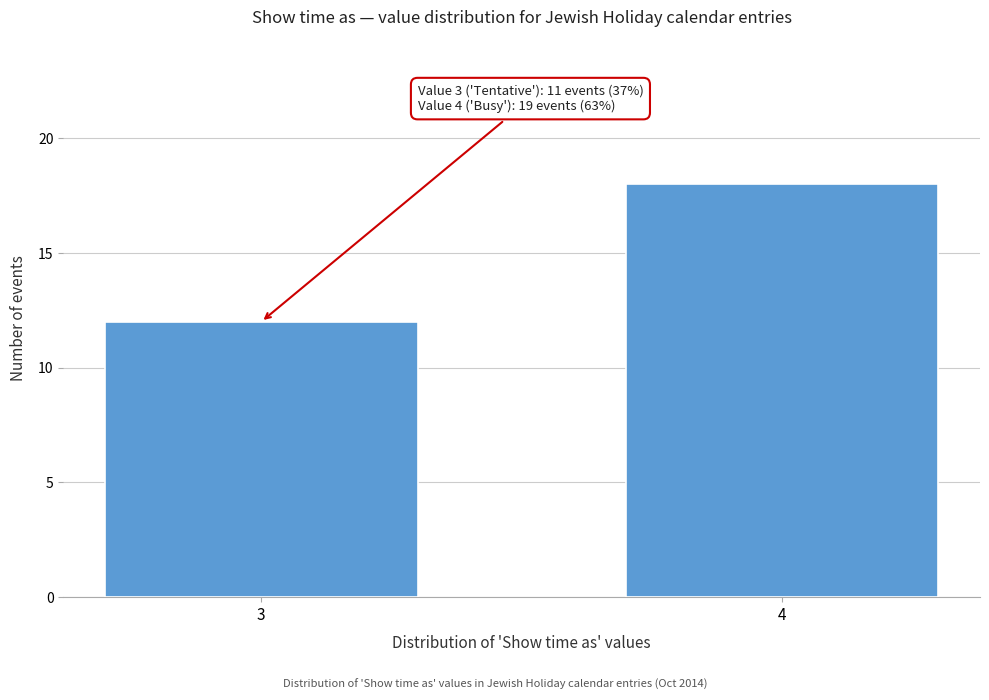

Reading left to right, list all the values displayed in this chart.

12	18